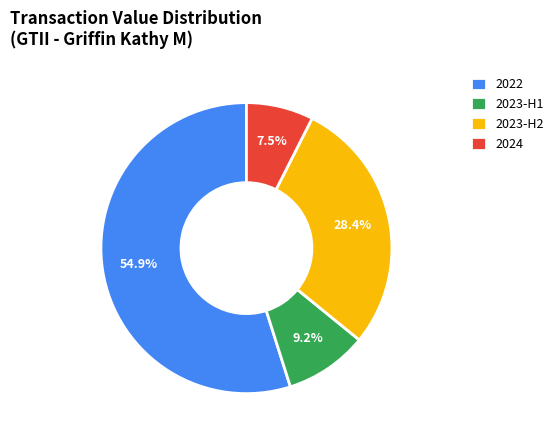

What percentage do 2023-H2 and 2022 together represent?

83.3%